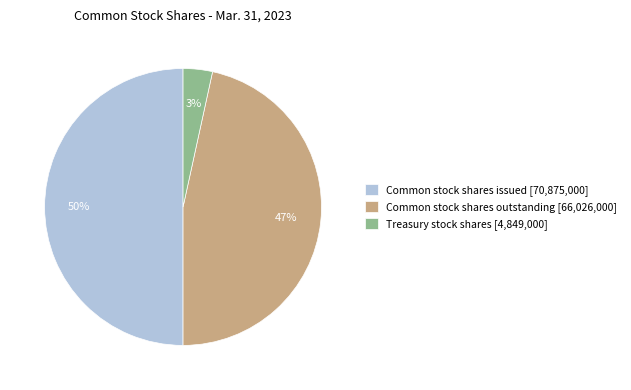

Do Common stock shares issued [70,875,000] and Treasury stock shares [4,849,000] together represent more than half of the pie?

Yes